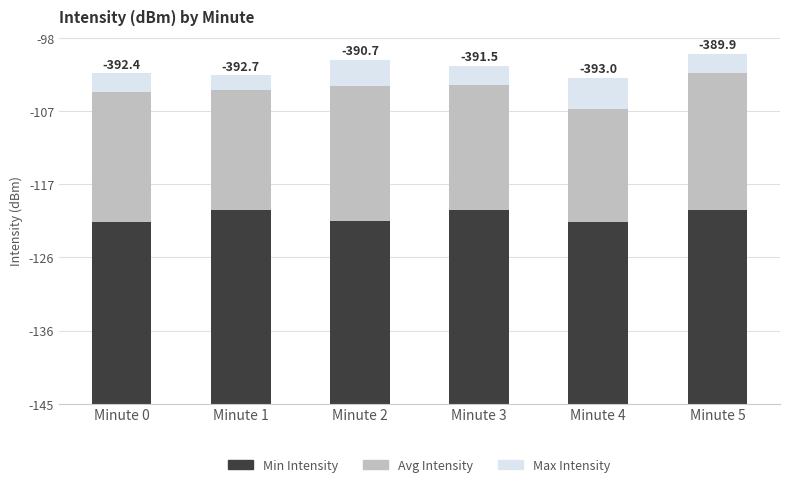

Which series has the largest total across all categories?

Min Intensity